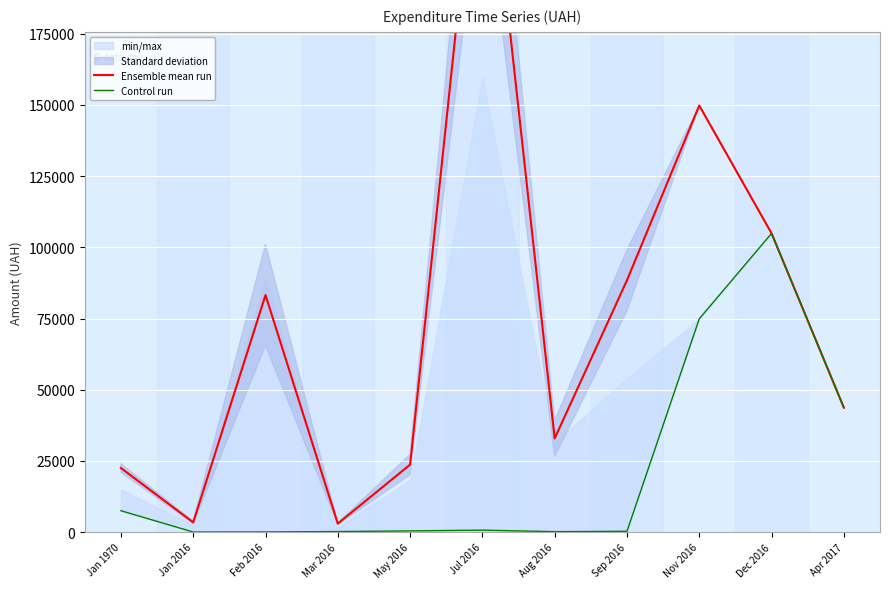

Reading left to right, what are all the values shown in this chart?

Ensemble mean run: 22496.4	3403.4	83248.1	2971.8	23677.0	264360.1	32858.3	88423.0	149799.9	104899.0	43695.8
Control run: 7496.4	15.4	41.1	176.5	410.0	673.0	143.5	277.5	74900.0	104899.0	43695.8